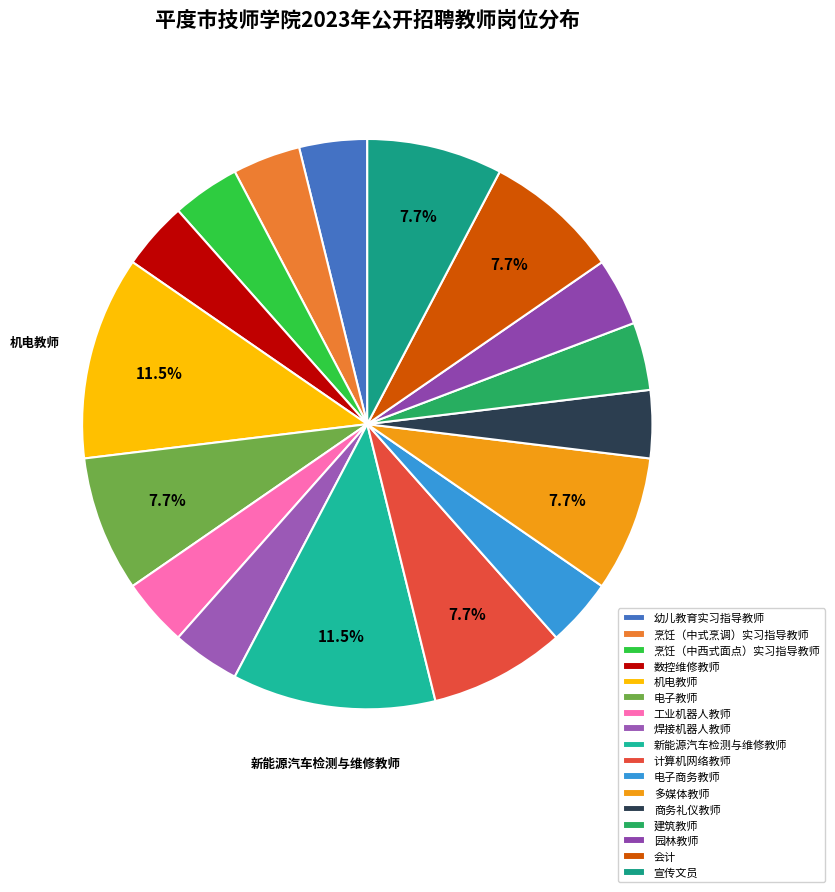

How many slices are in this pie chart?

17